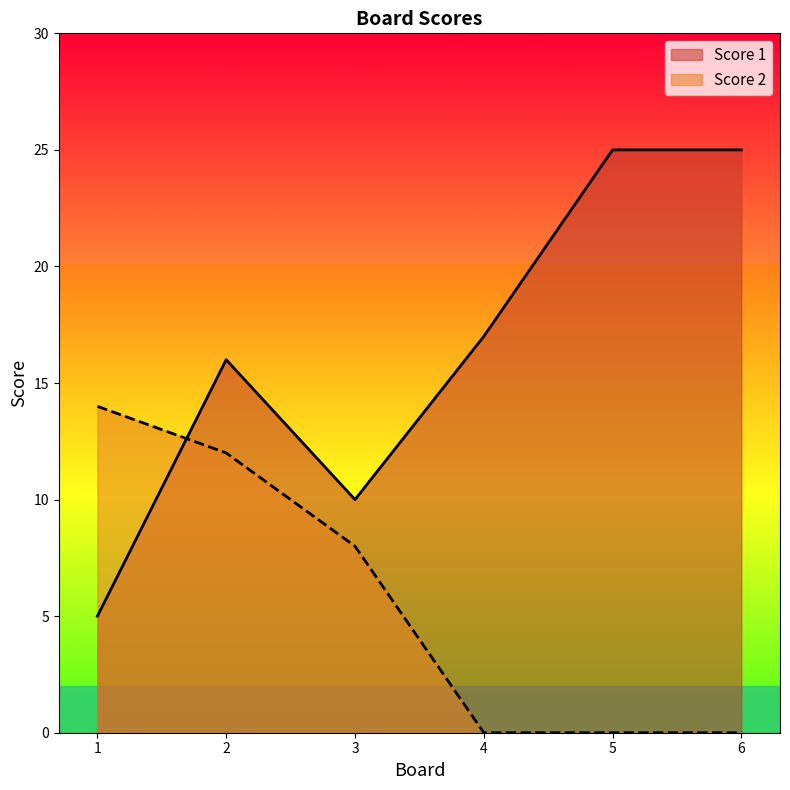

In Score 1, how many points are higher than both neighbors (excluding endpoints)?

1